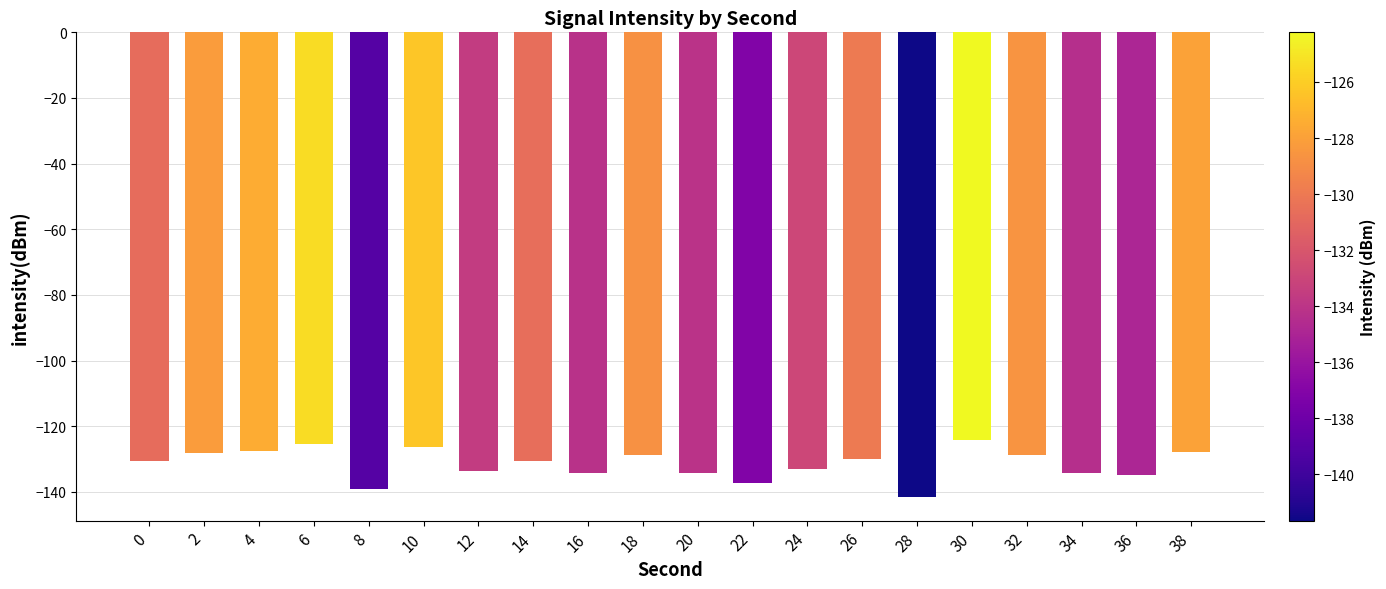

What is the value of the 10th bar from the left?

-128.7